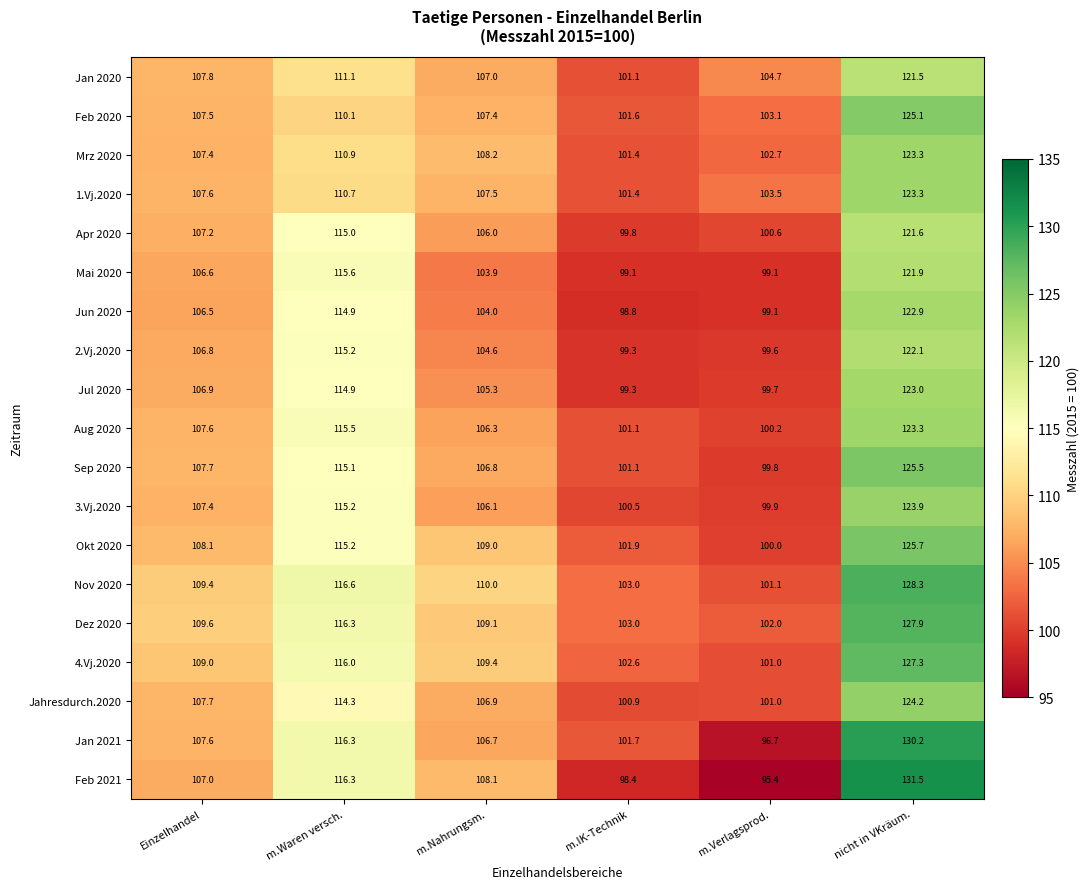

Which series changed the most between Einzelhandel and nicht in VKräum.?

Feb 2021